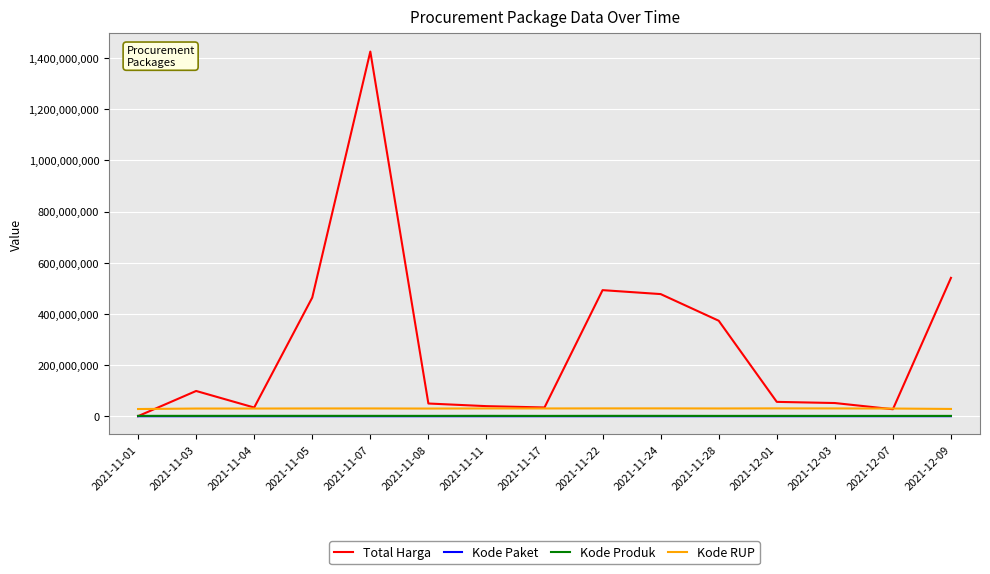

Between 2021-11-01 and 2021-11-28, which series saw the biggest shift?

Total Harga